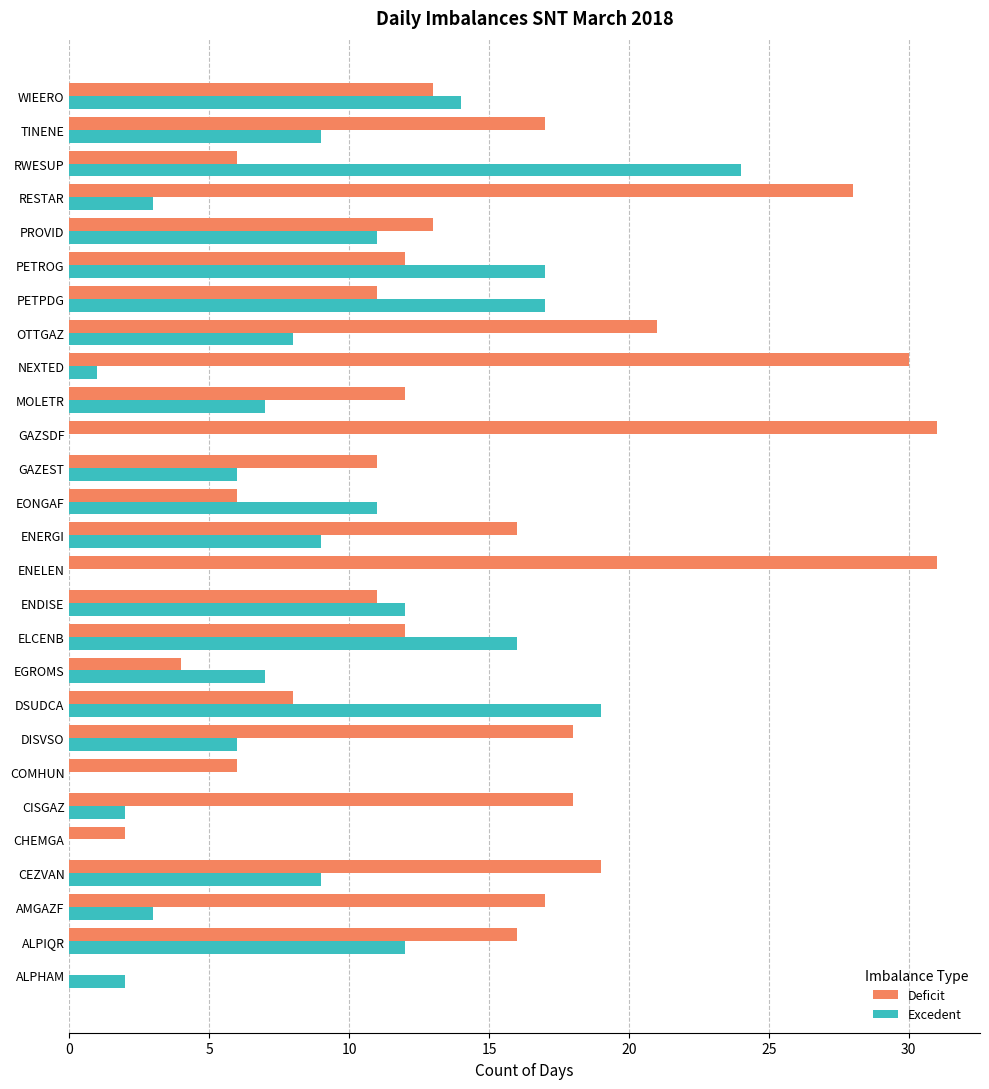

What is the total value across all series at WIEERO?

27